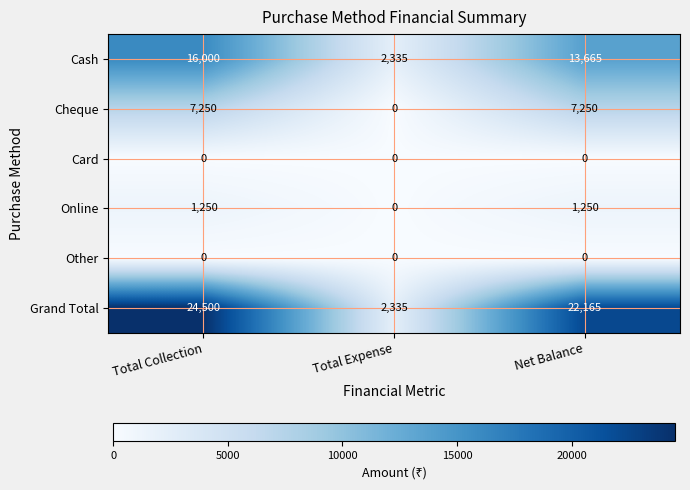

Reading left to right, what are all the values shown in this chart?

Cash: Total Collection=16000	Total Expense=2335	Net Balance=13665
Cheque: Total Collection=7250	Total Expense=0	Net Balance=7250
Card: Total Collection=0	Total Expense=0	Net Balance=0
Online: Total Collection=1250	Total Expense=0	Net Balance=1250
Other: Total Collection=0	Total Expense=0	Net Balance=0
Grand Total: Total Collection=24500	Total Expense=2335	Net Balance=22165